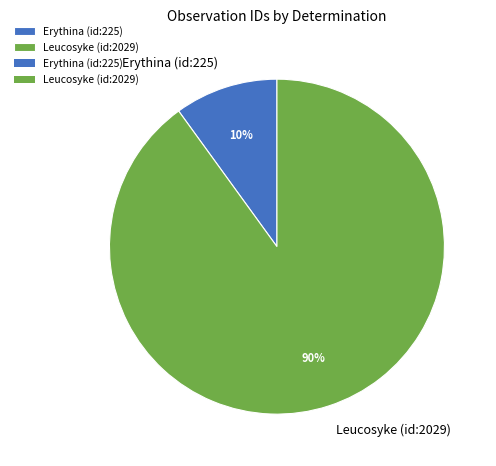

Which slice is the largest?

Leucosyke (id:2029)